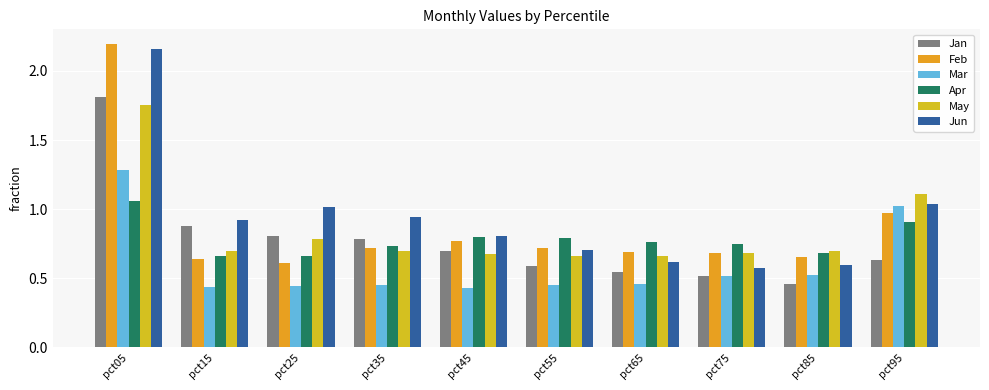

True or false: Jun has a value of 0.6 at pct65.

True